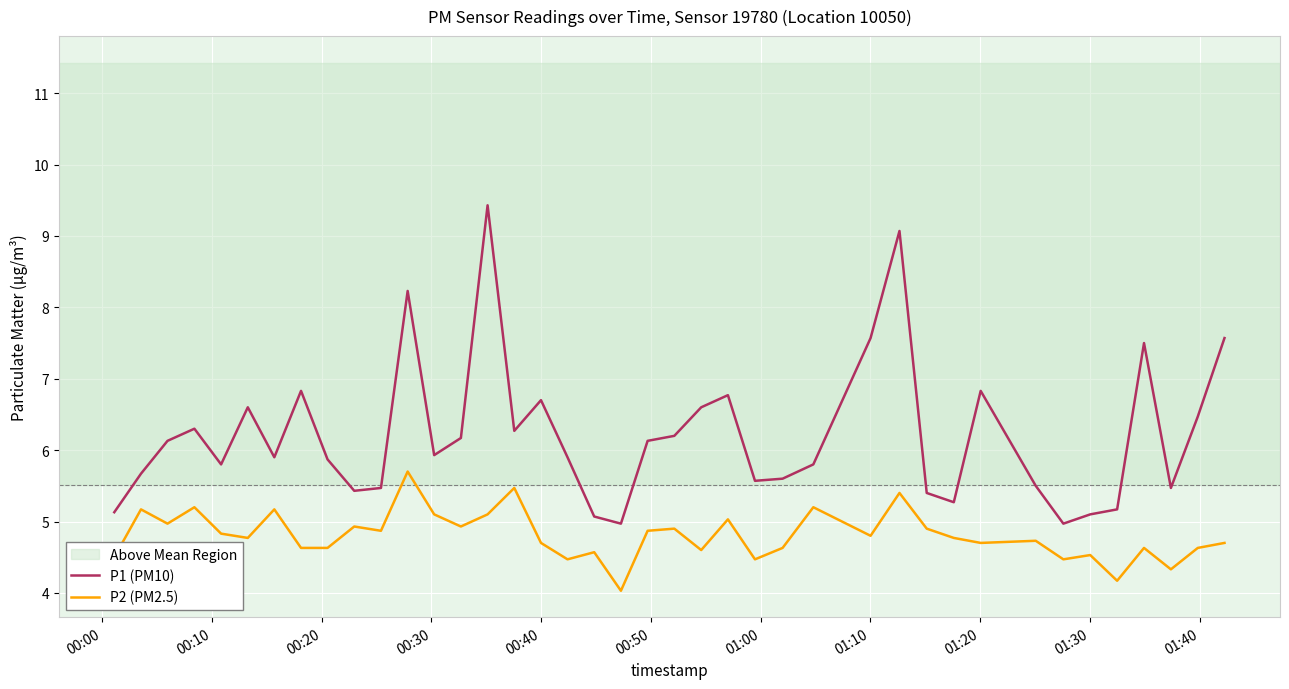

What is the greatest value displayed?

9.4